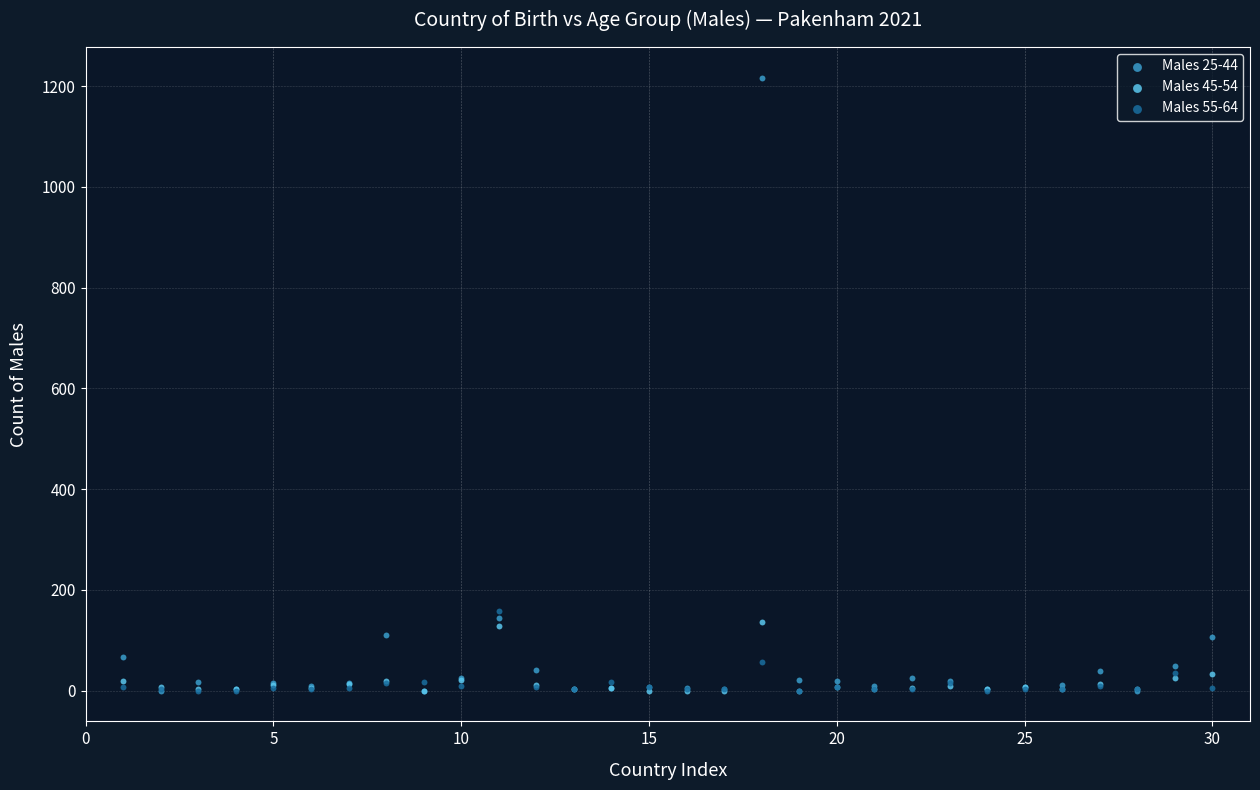

What are all the series names shown in the legend?

Males 25-44, Males 45-54, Males 55-64